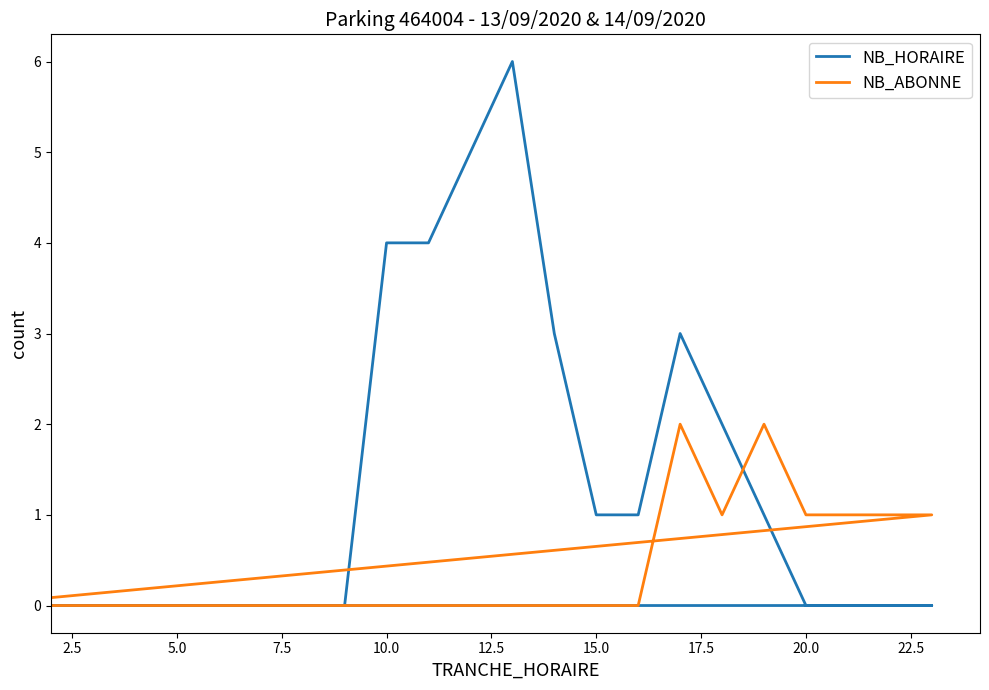

Is this an area chart (filled region under the line)?

No